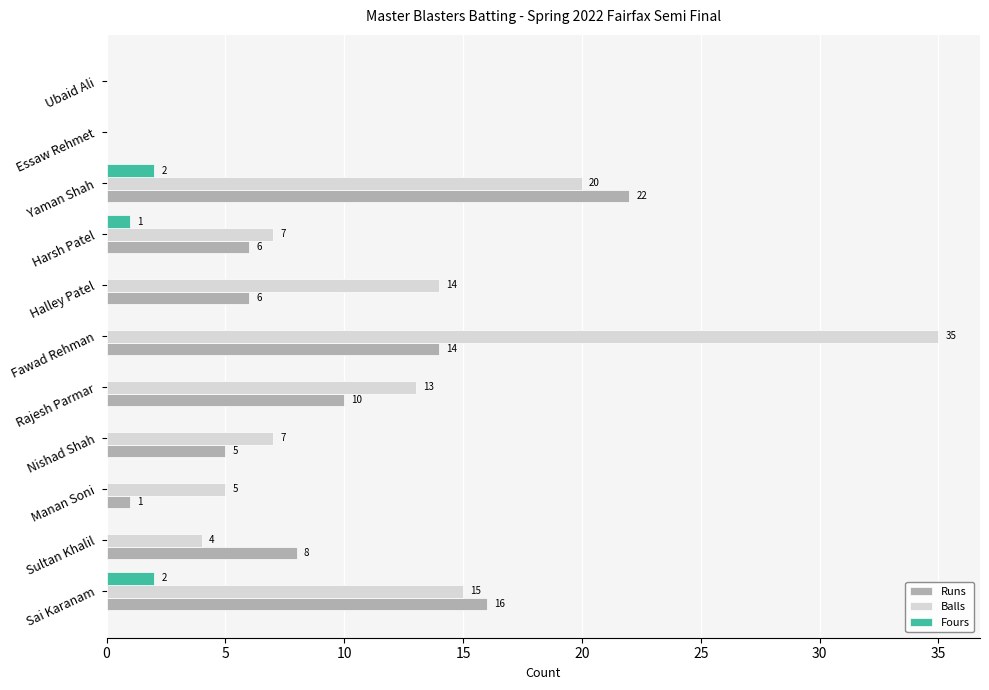

The Balls series shows 20 at Sai Karanam. True or false?

False